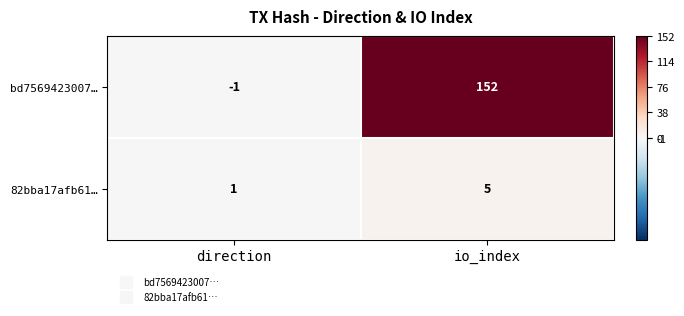

What is the difference between the maximum and minimum values in the bd7569423007… series?

153